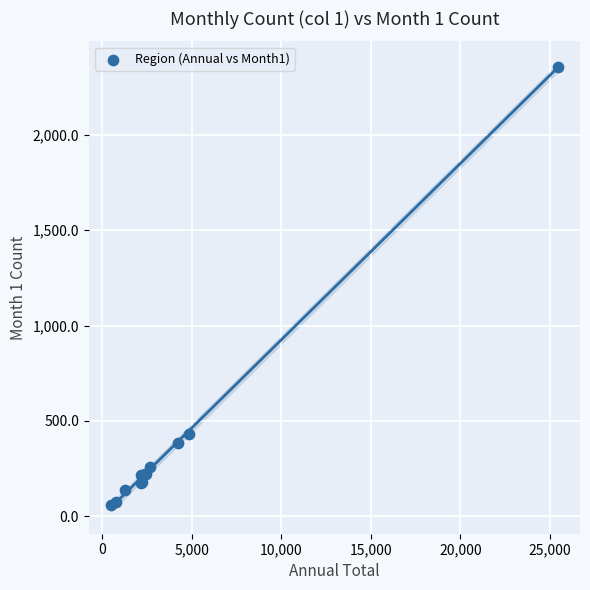

What Y value in the scatter plot is closest to 1208?

433